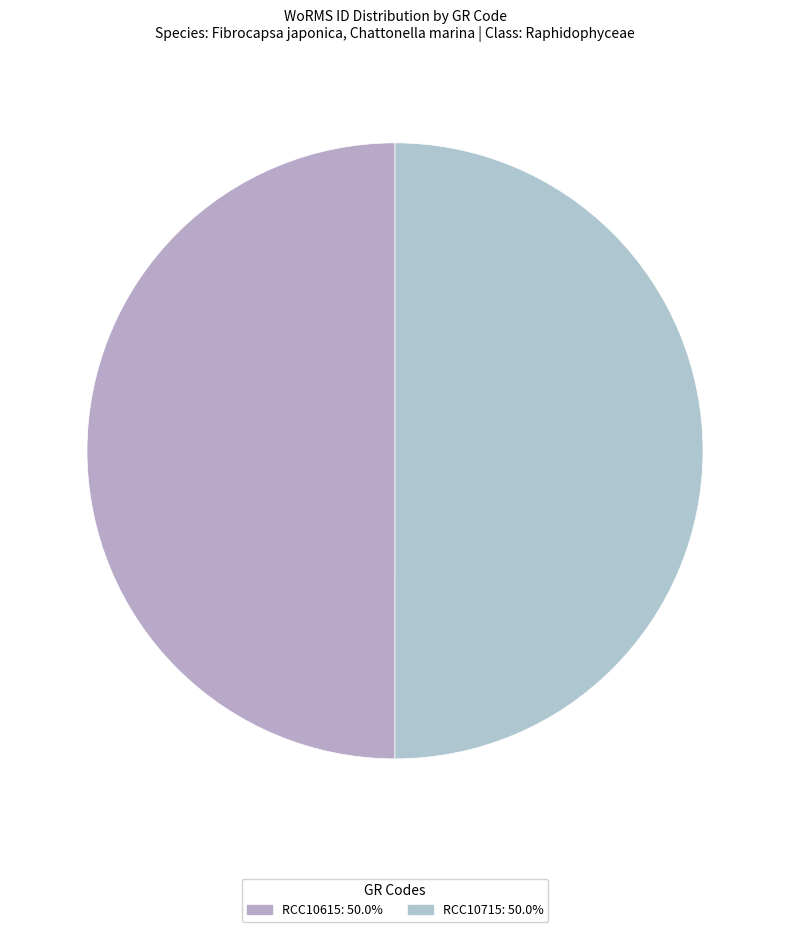

The RCC10715 slice represents 50% of the pie. True or false?

True